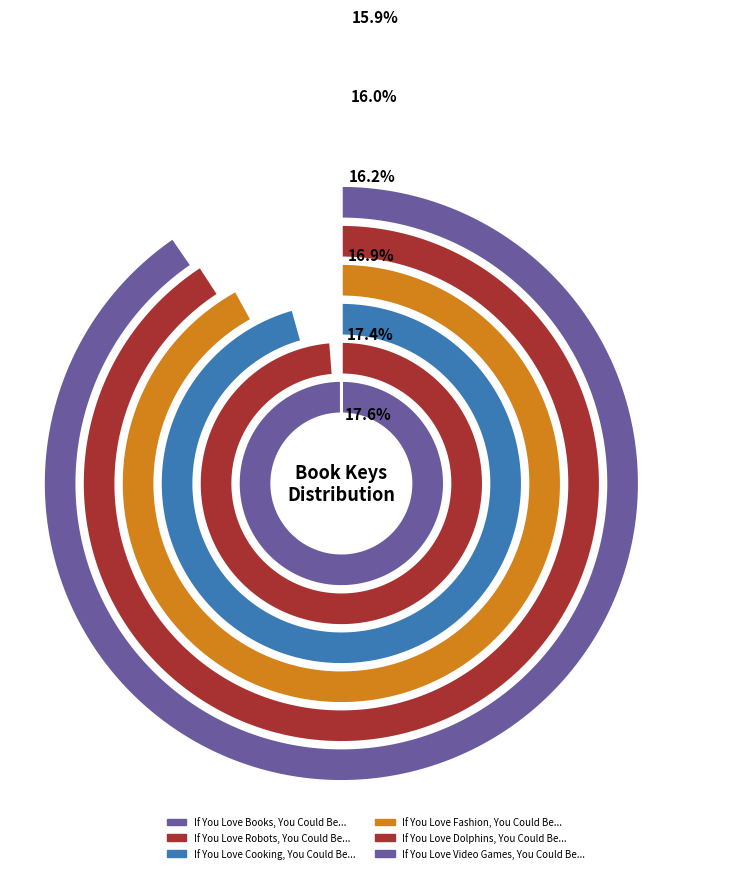

True or false: If You Love Robots, You Could Be... accounts for 17% of the total.

True